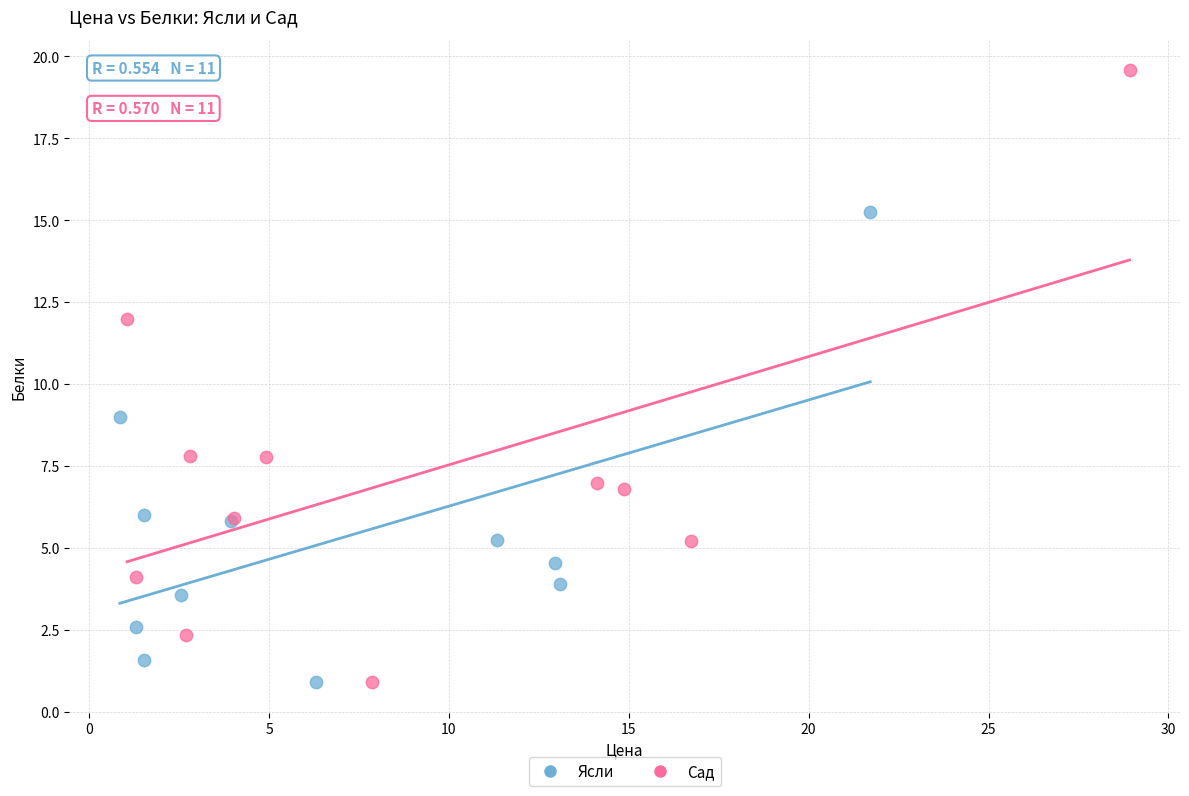

Which series has the largest Y range (max minus min)?

Сад